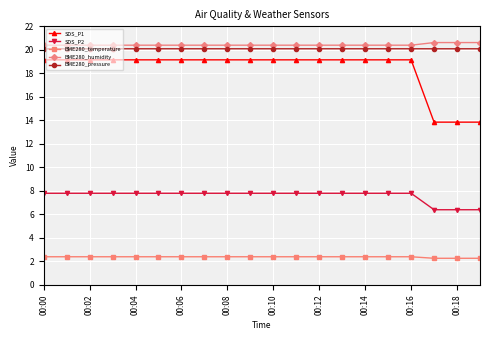

True or false: BME280_pressure and BME280_temperature intersect in this chart.

False